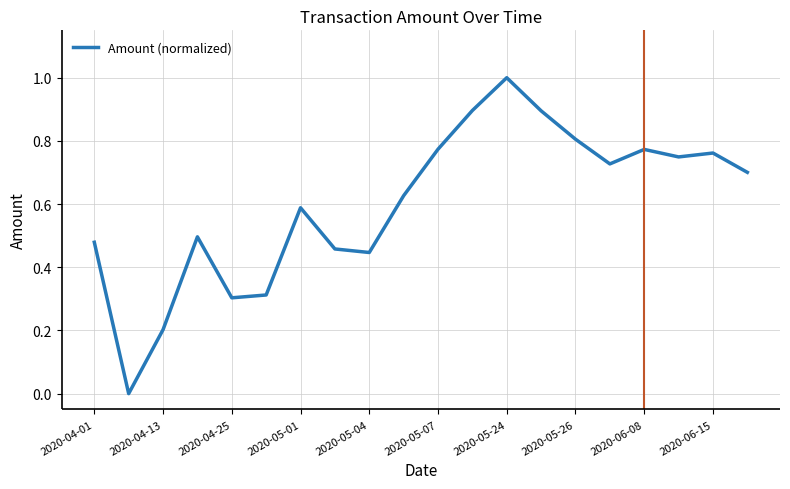

What is the difference between the maximum and minimum values?

1.0